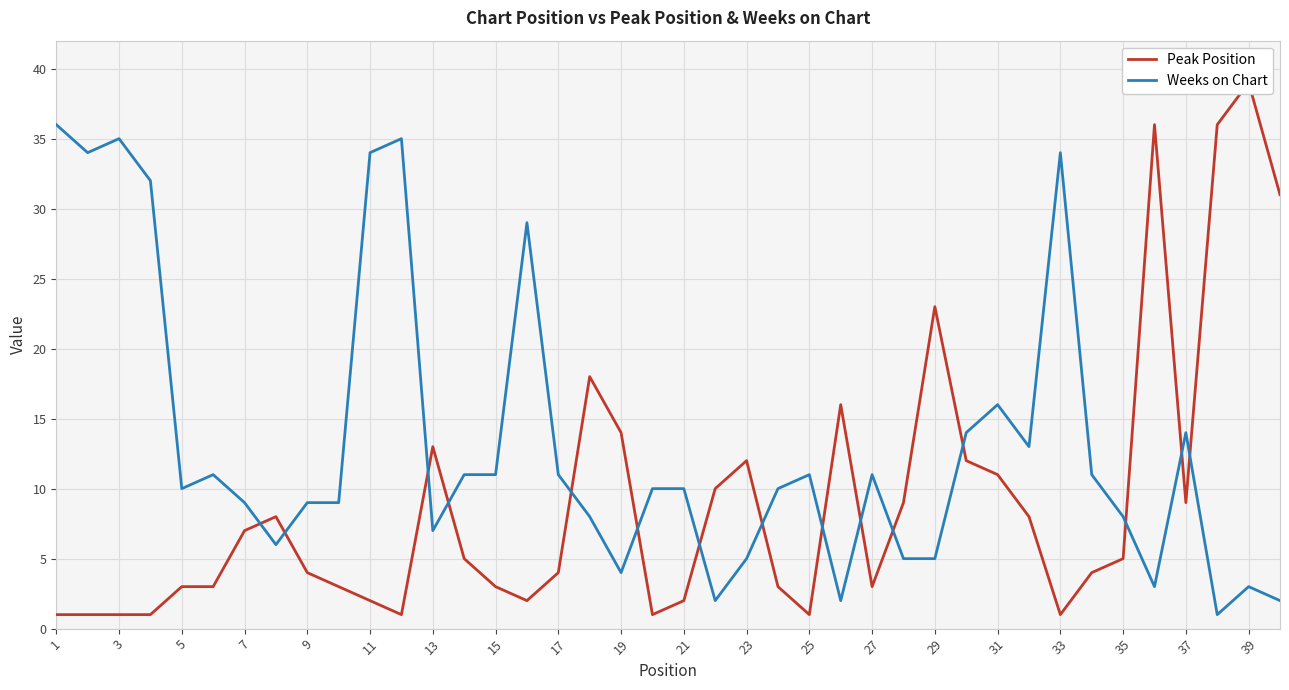

Where is Weeks on Chart nearest to the value 18?

31